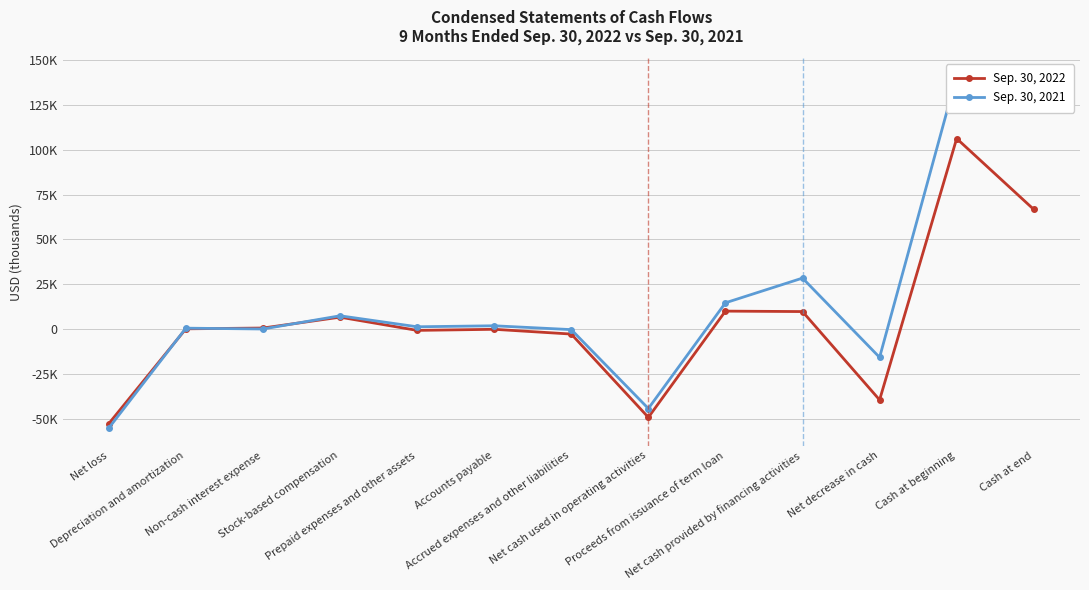

Which category has the highest value in the Sep. 30, 2022 series?

Cash at beginning